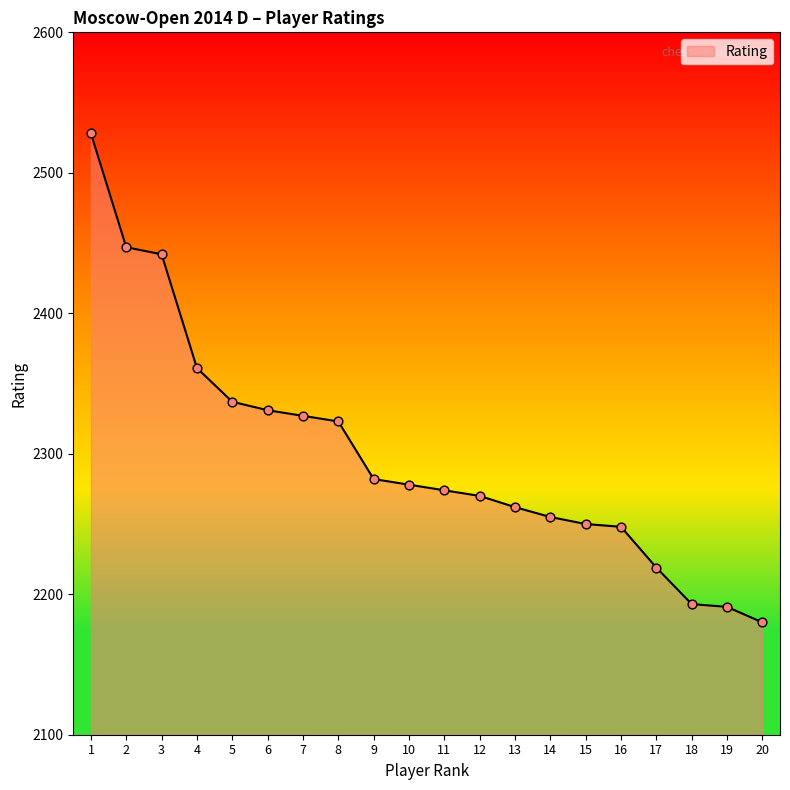

What is the ratio of the value at 2 to the value at 19?

1.1